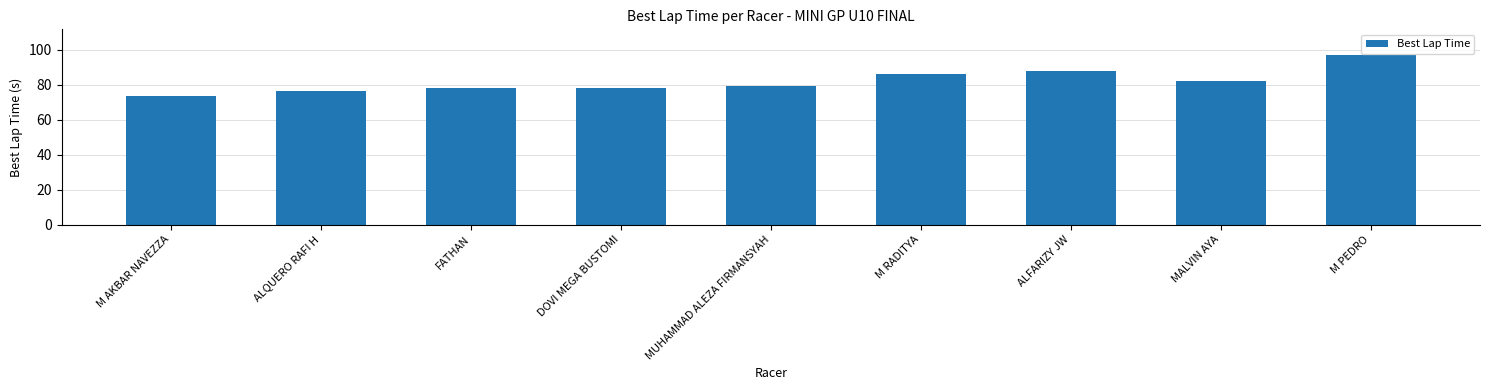

Which category has the highest value across all series?

M PEDRO